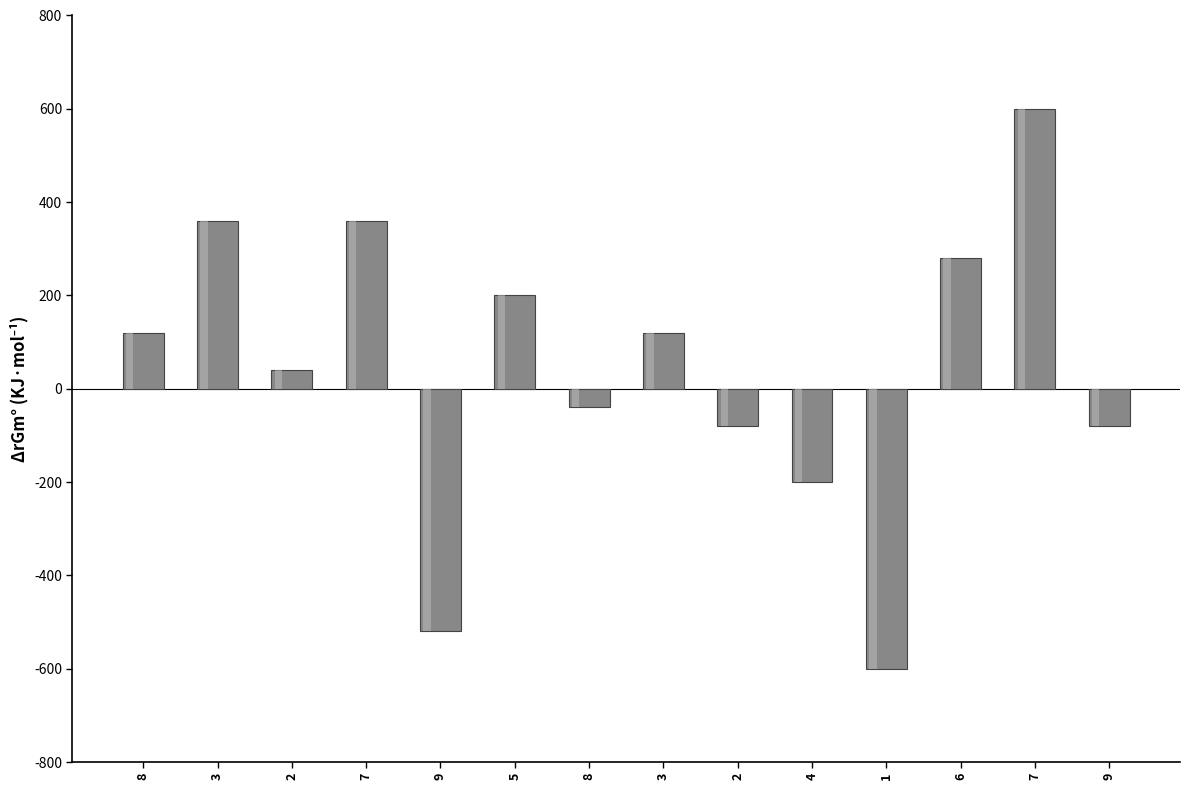

How many positive values are there?

8